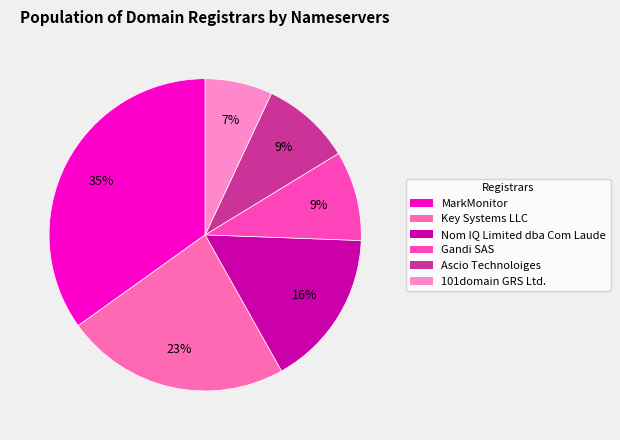

Rank the categories by value from highest to lowest.

MarkMonitor, Key Systems LLC, Nom IQ Limited dba Com Laude, Gandi SAS, Ascio Technoloiges, 101domain GRS Ltd.